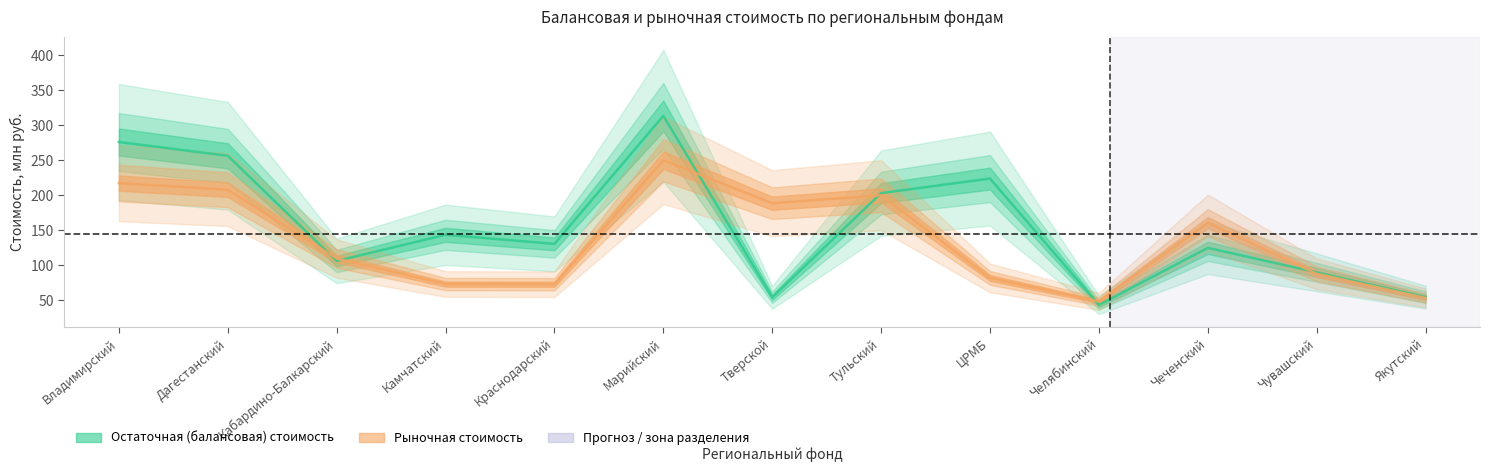

Which has a higher value, Тульский or Чувашский?

Тульский